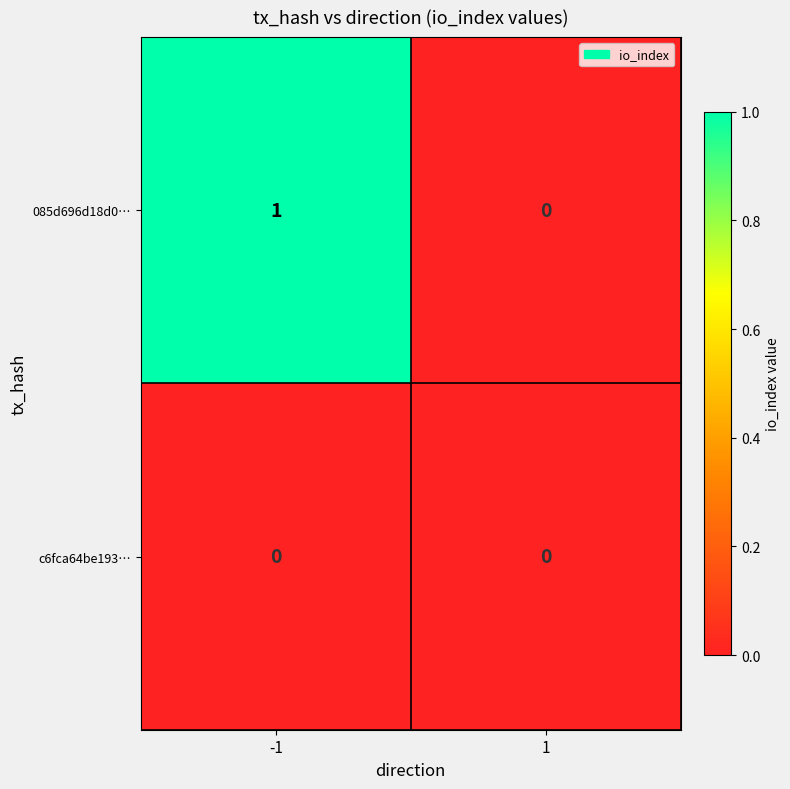

Which series has the largest total across all categories?

085d696d18d0…